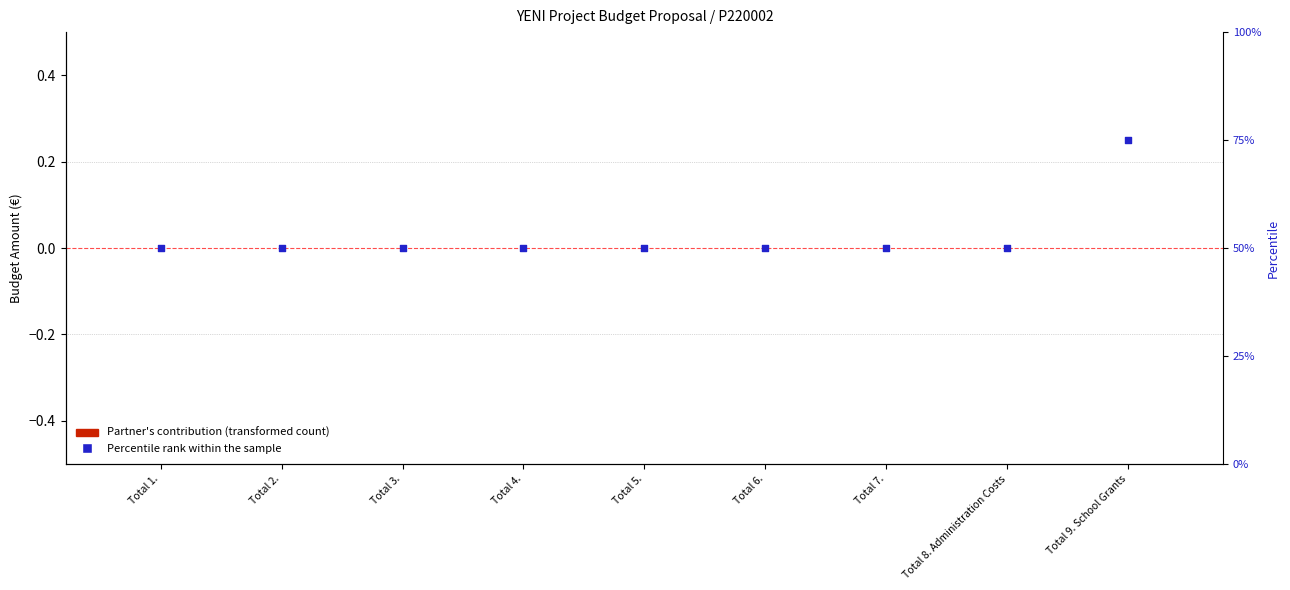

Is the value of Percentile rank within the sample at Total 7. greater than the value of Requested budget from CACH at Total 2.?

Yes